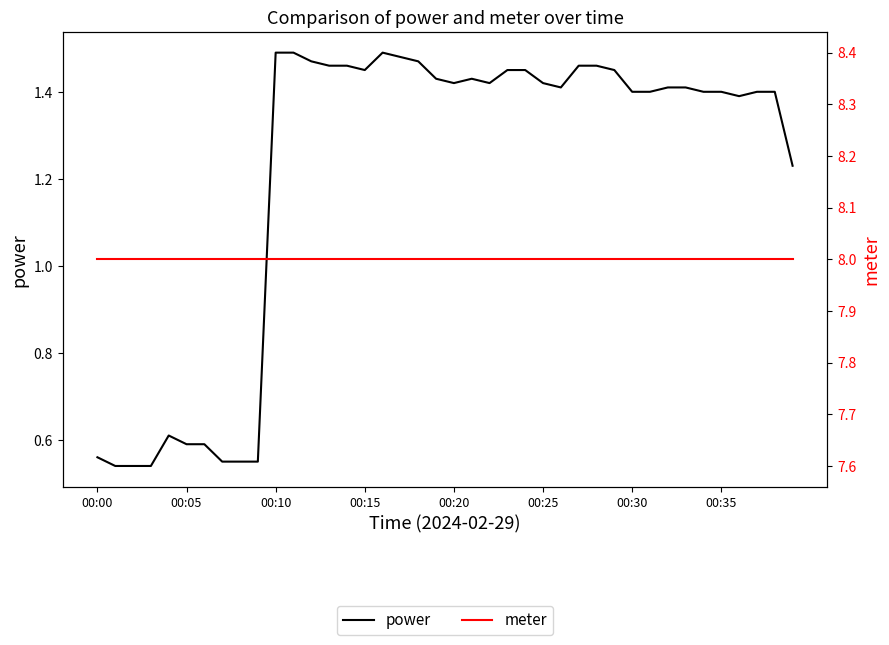

Reading left to right, list all the values displayed in this chart.

power: 0.6	0.5	0.5	0.5	0.6	0.6	0.6	0.6	0.6	0.6	1.5	1.5	1.5	1.5	1.5	1.4	1.5	1.5	1.5	1.4	1.4	1.4	1.4	1.4	1.4	1.4	1.4	1.5	1.5	1.4	1.4	1.4	1.4	1.4	1.4	1.4	1.4	1.4	1.4	1.2
meter: 8.0	8.0	8.0	8.0	8.0	8.0	8.0	8.0	8.0	8.0	8.0	8.0	8.0	8.0	8.0	8.0	8.0	8.0	8.0	8.0	8.0	8.0	8.0	8.0	8.0	8.0	8.0	8.0	8.0	8.0	8.0	8.0	8.0	8.0	8.0	8.0	8.0	8.0	8.0	8.0